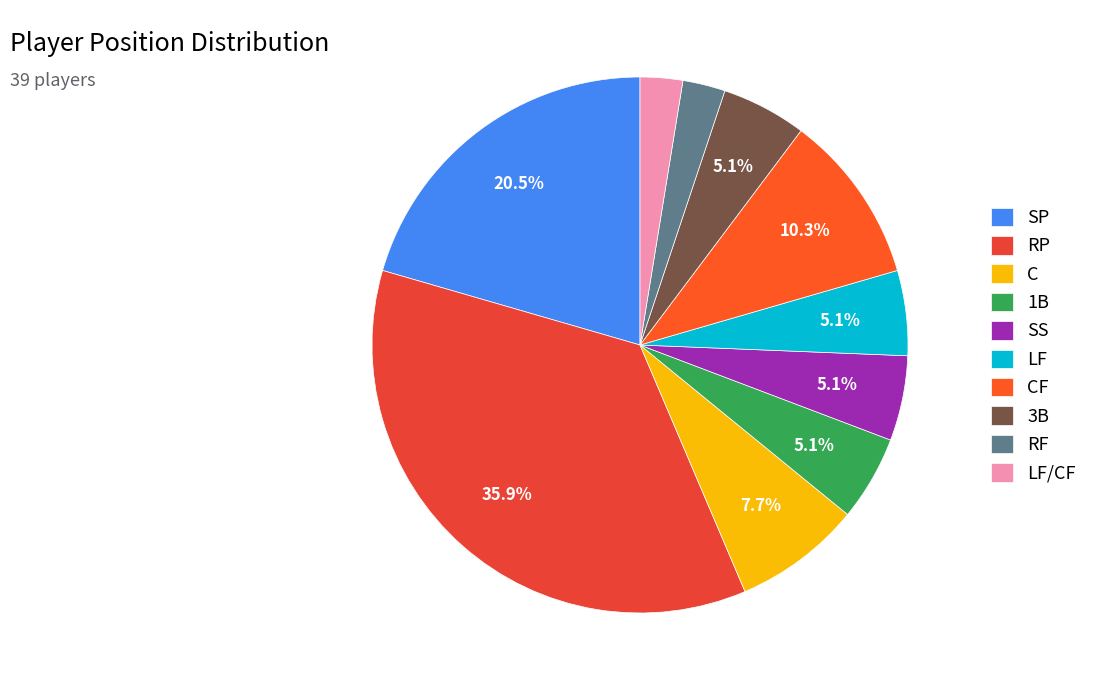

How much of the chart is everything except SP?

79.5%